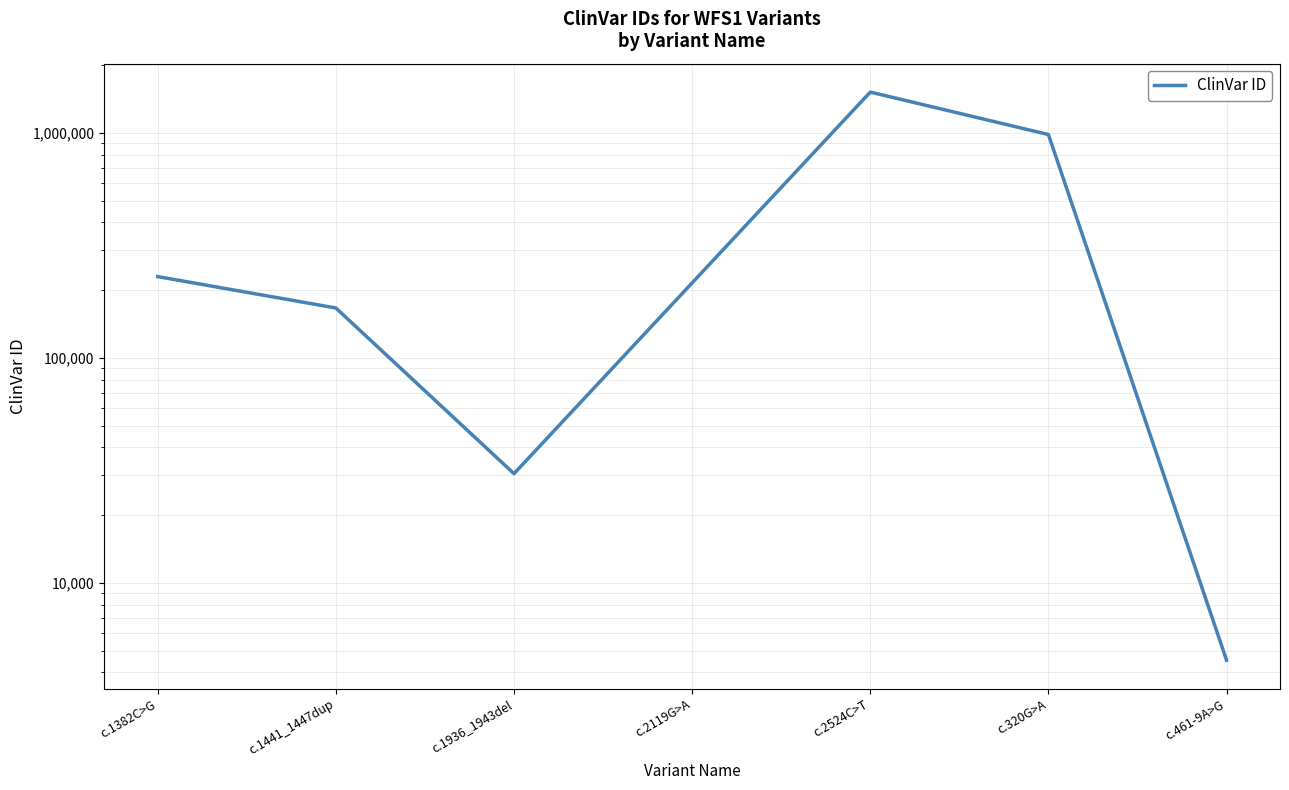

The chart shows a value of 215367 at c.2119G>A. True or false?

True